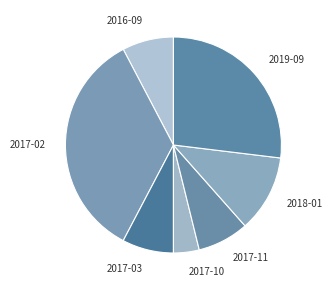

Combined, do 2019-09 and 2017-10 account for over 50%?

No